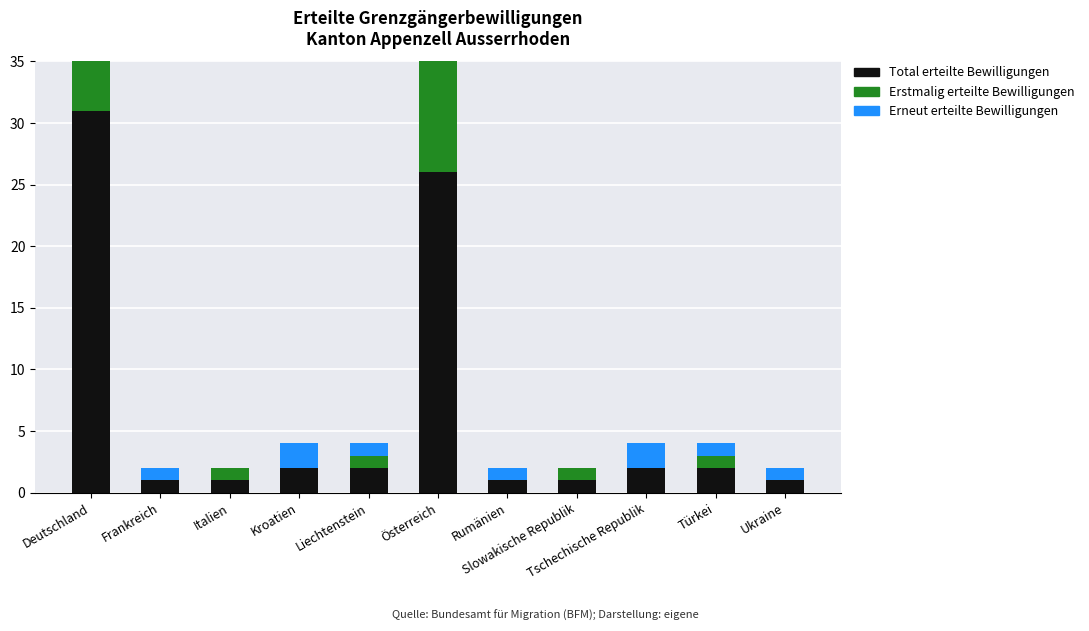

How many bars are there in each group?

3